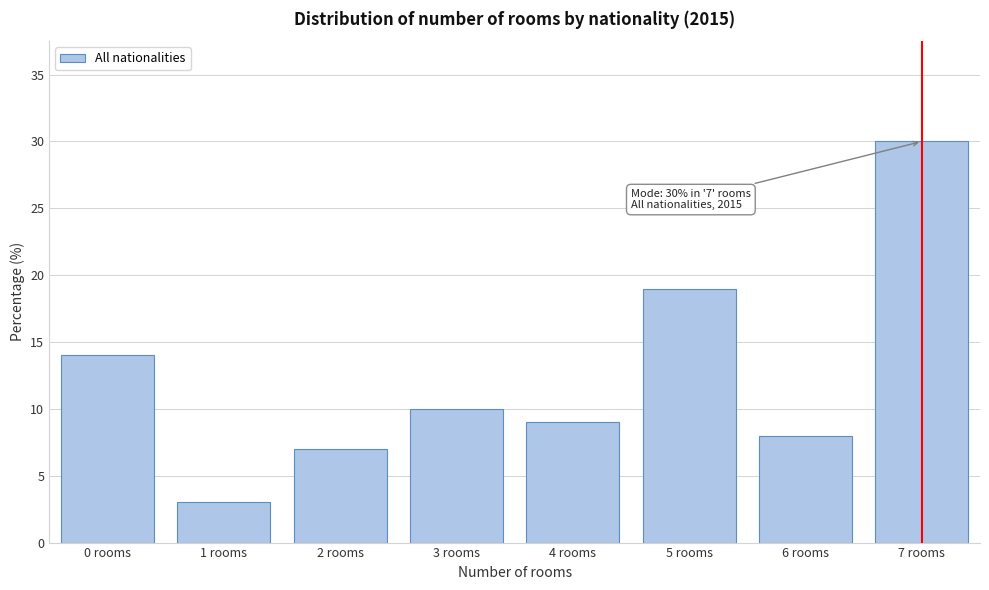

Reading left to right, list all the values displayed in this chart.

0 rooms=14	1 rooms=3	2 rooms=7	3 rooms=10	4 rooms=9	5 rooms=19	6 rooms=8	7 rooms=30